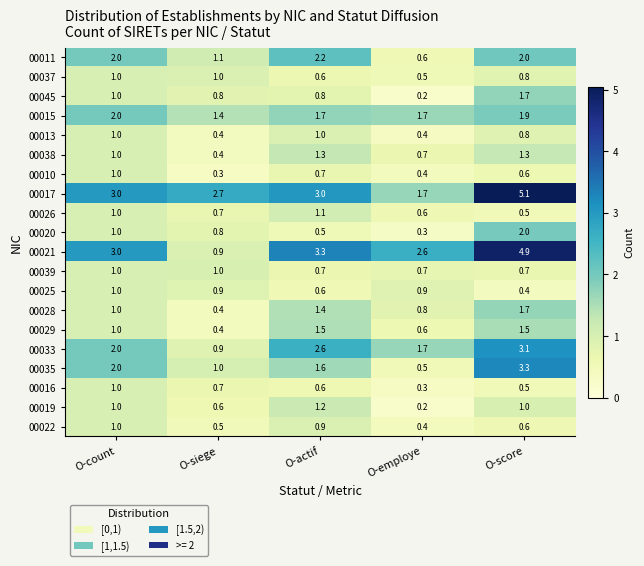

The value of 00021 at O-count is 3.0. True or false?

True